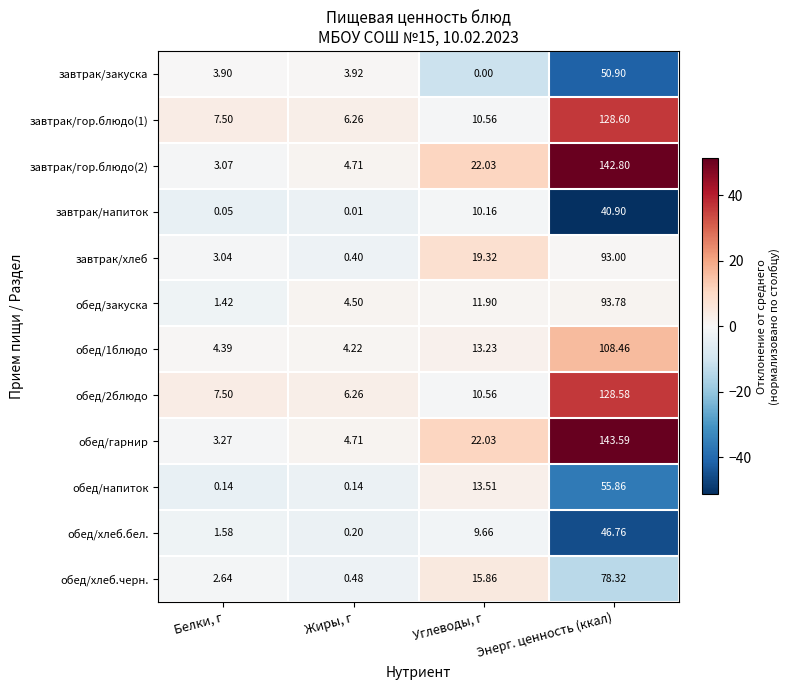

What is the total value across all series at Жиры, г?

35.8